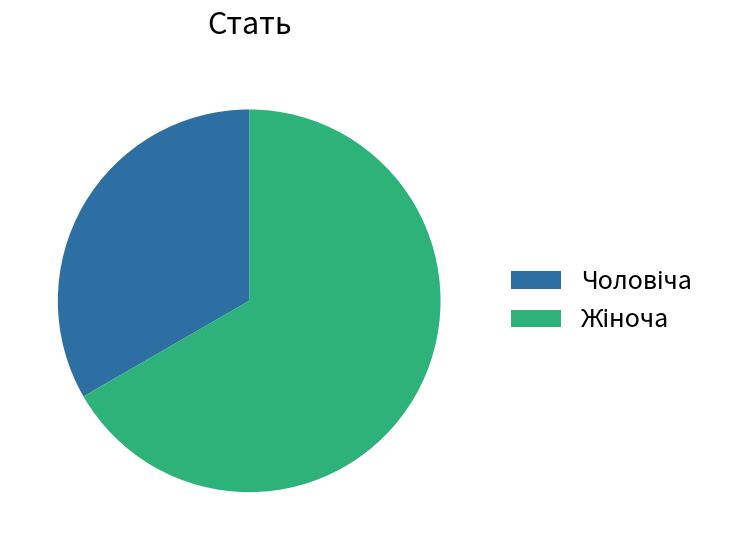

How many slices are in this pie chart?

2